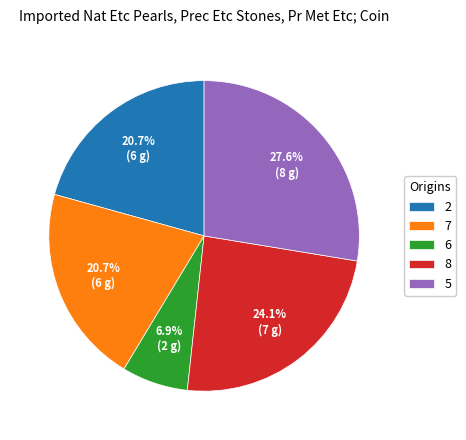

Which has a higher value, 8 or 6?

8